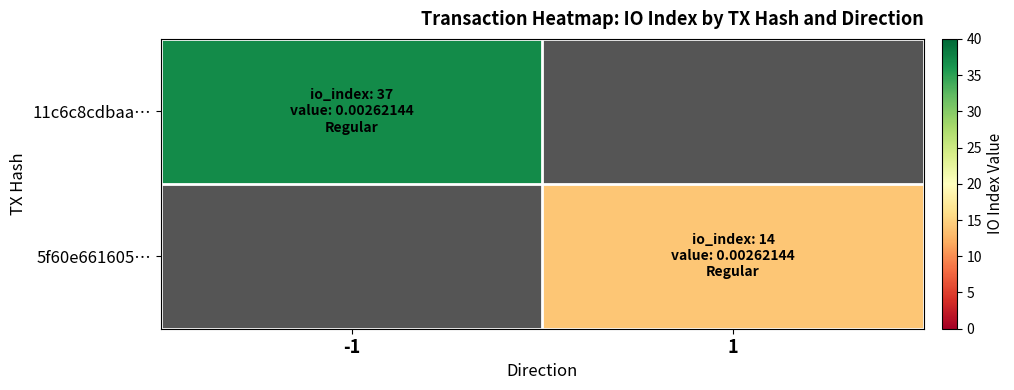

Which category has the lowest value across all series?

1